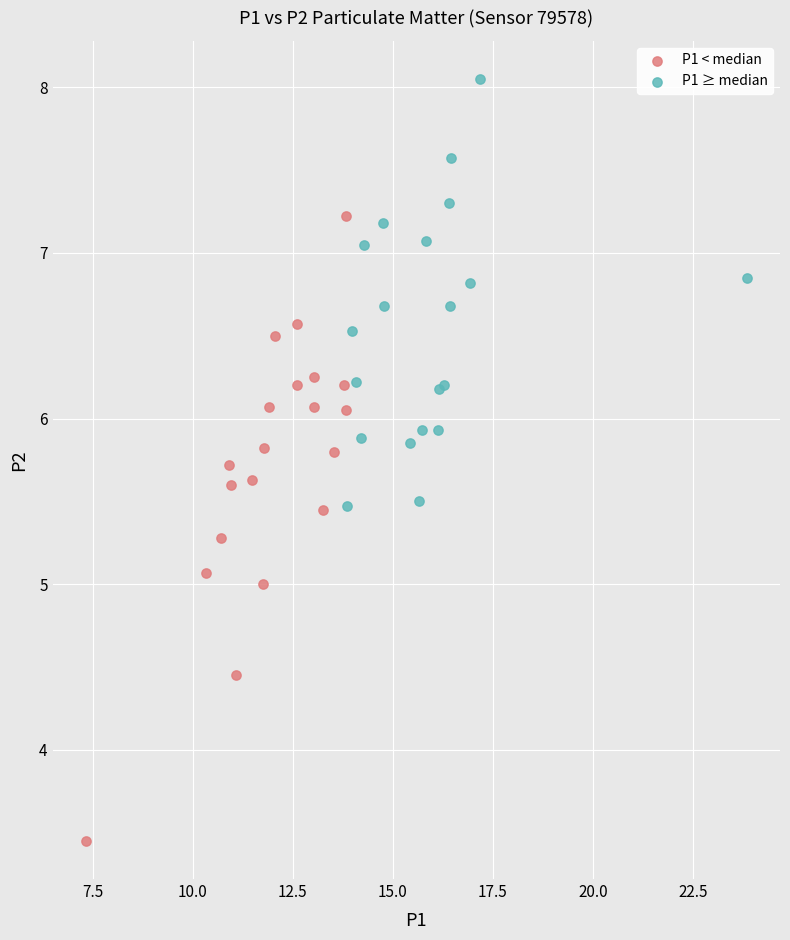

Which series reaches the maximum Y coordinate?

P1 ≥ median